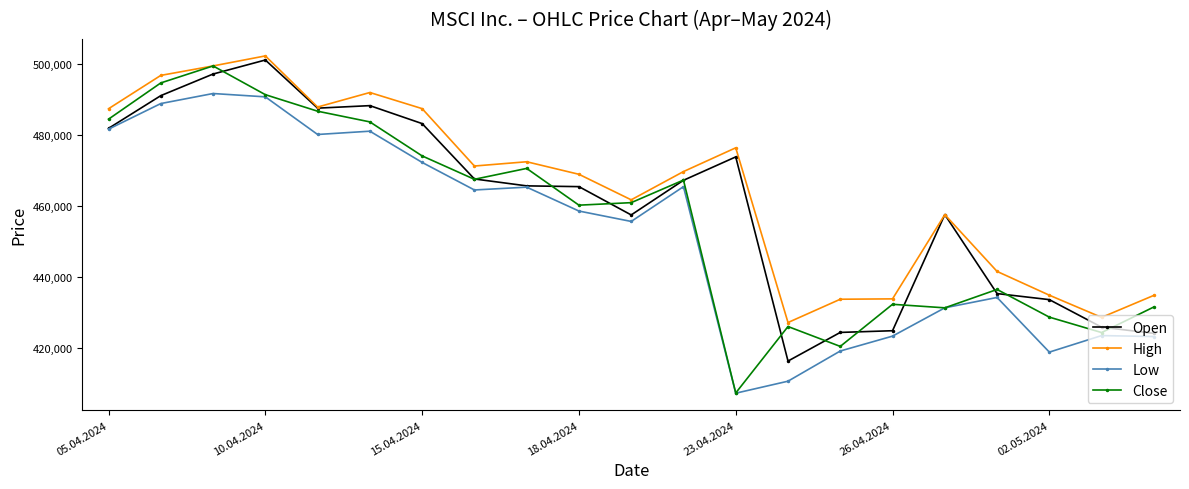

Does the chart display data point markers on the line(s)?

Yes